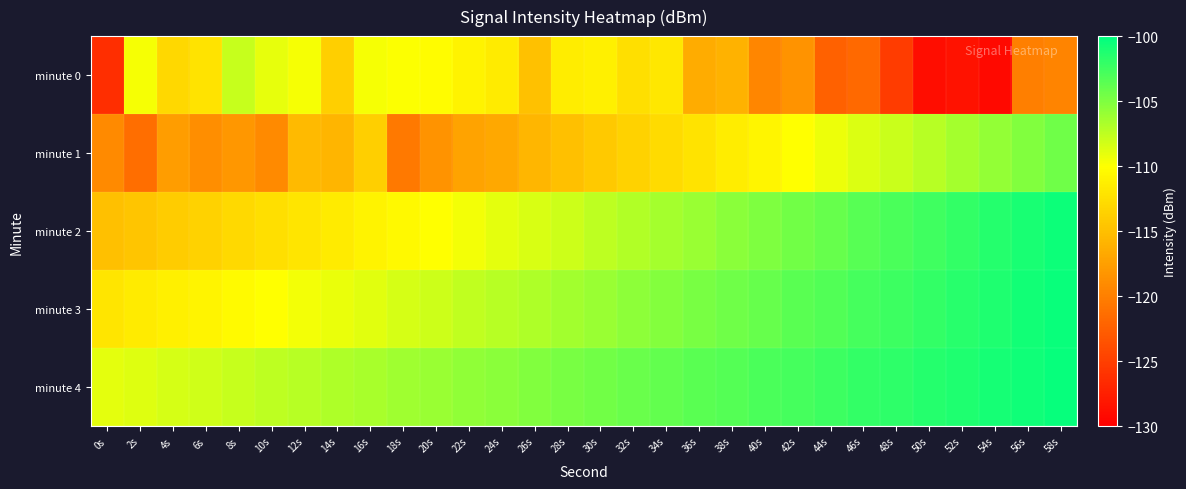

Which series has the widest spread of values?

minute 0